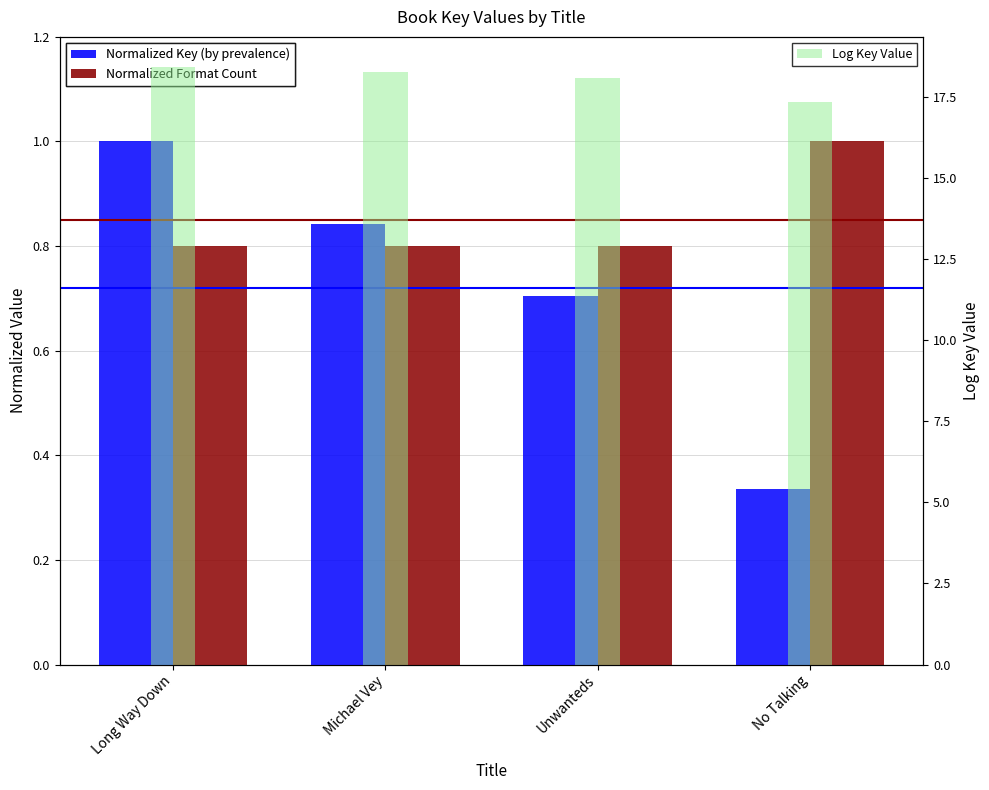

Which series has the widest spread of values?

Log Key Value